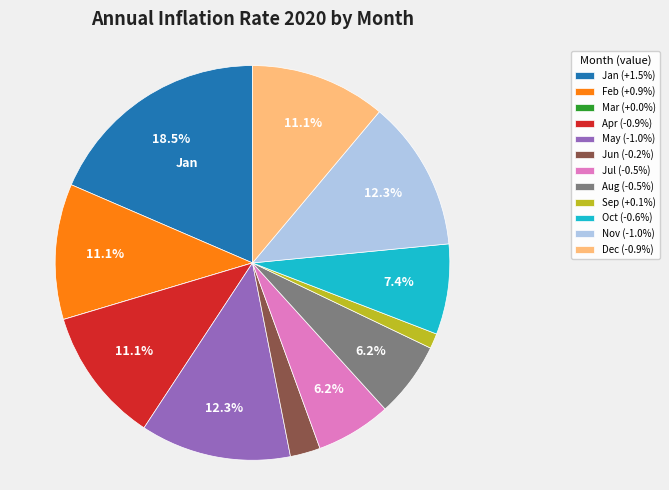

Is the sum of May (-1.0%) and Nov (-1.0%) greater than half?

No